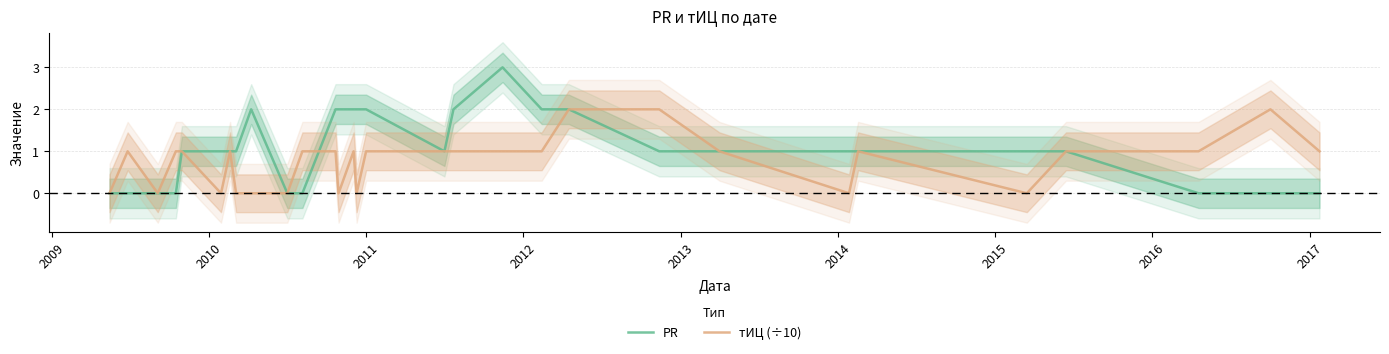

What is the value of the PR point at the 15th from the left?

2